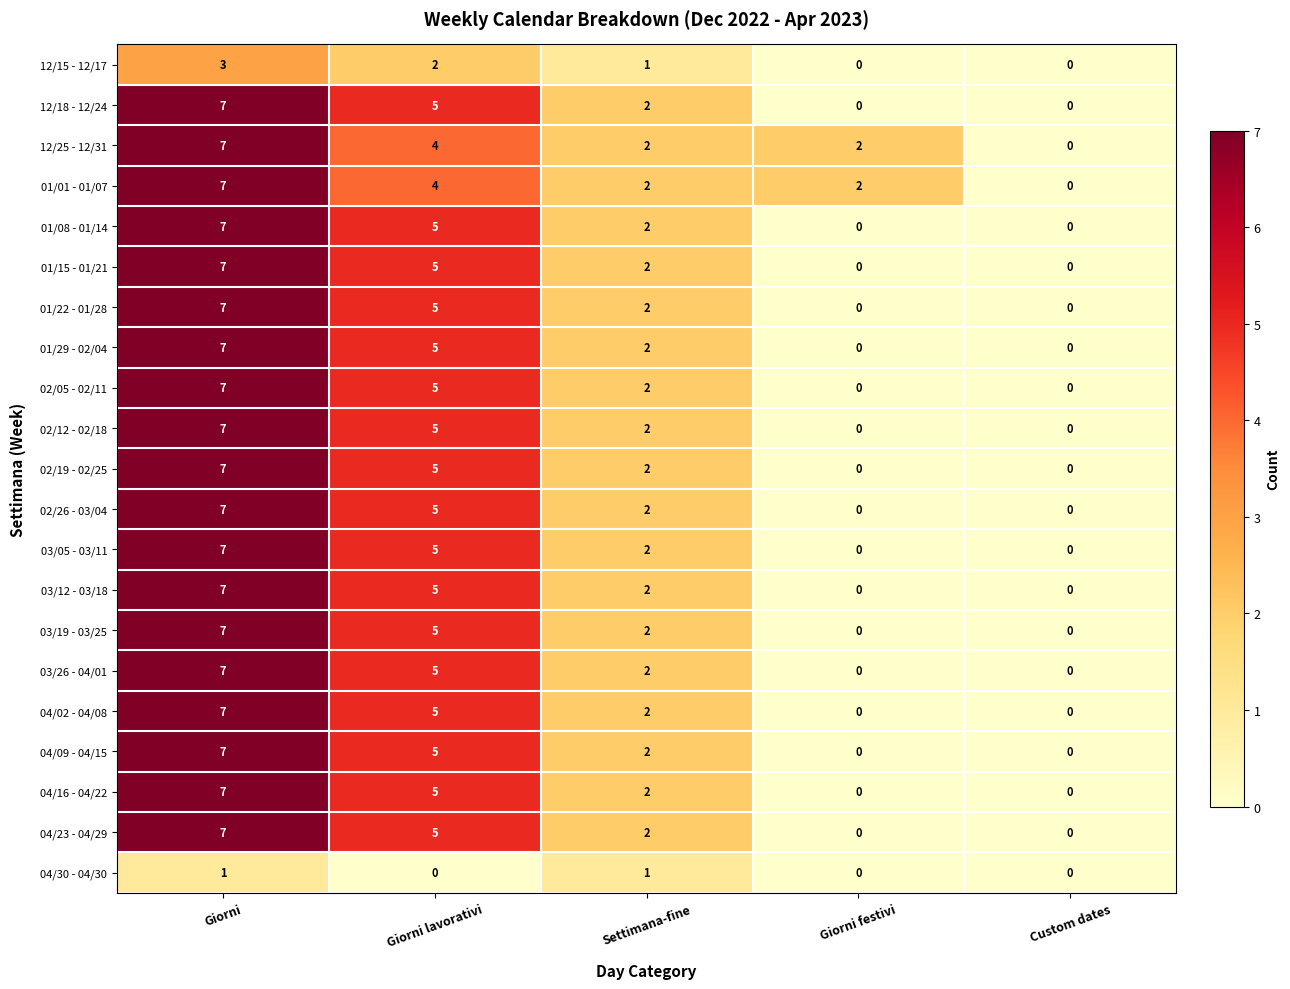

Where does the 01/15 - 01/21 series first go above 2?

Giorni